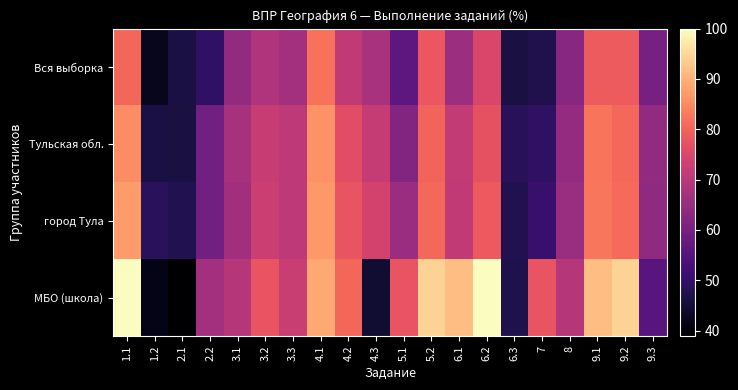

What is the spread (max minus min) of values at 6.3?

2.5